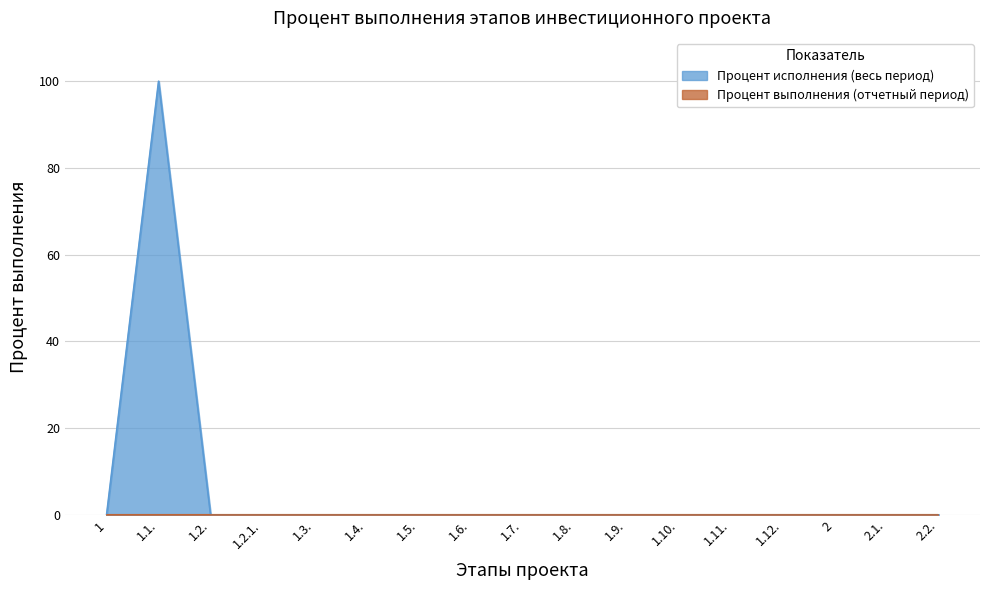

Rank the categories by value from highest to lowest.

1.1., 1, 1.2., 1.2.1., 1.3., 1.4., 1.5., 1.6., 1.7., 1.8., 1.9., 1.10., 1.11., 1.12., 2, 2.1., 2.2.